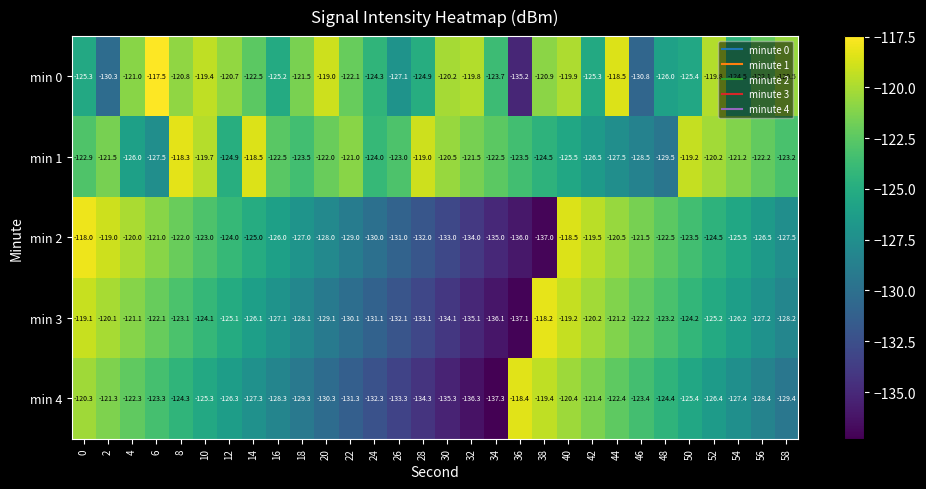

The min 3 series shows -129.1 at 20. True or false?

True